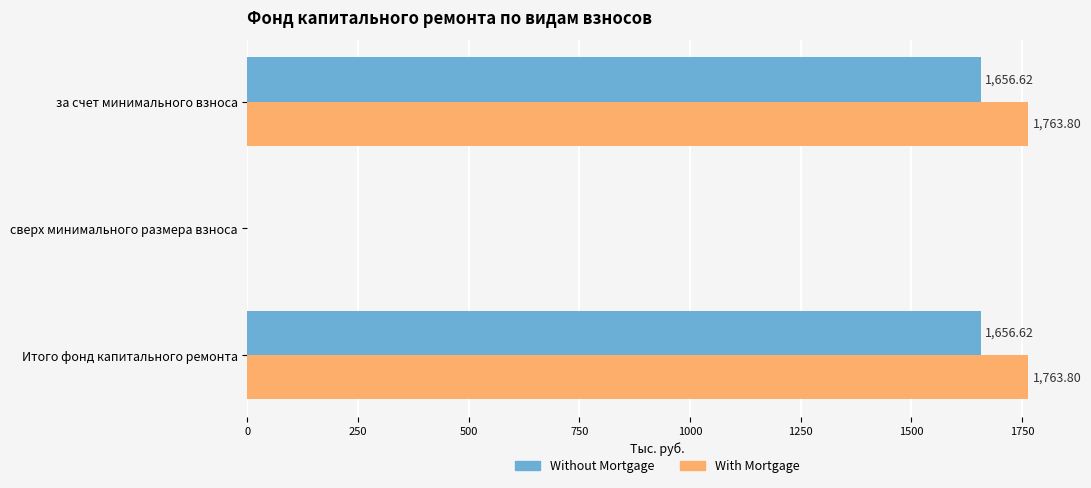

Between за счет минимального взноса and сверх минимального размера взноса, which series saw the biggest shift?

With Mortgage